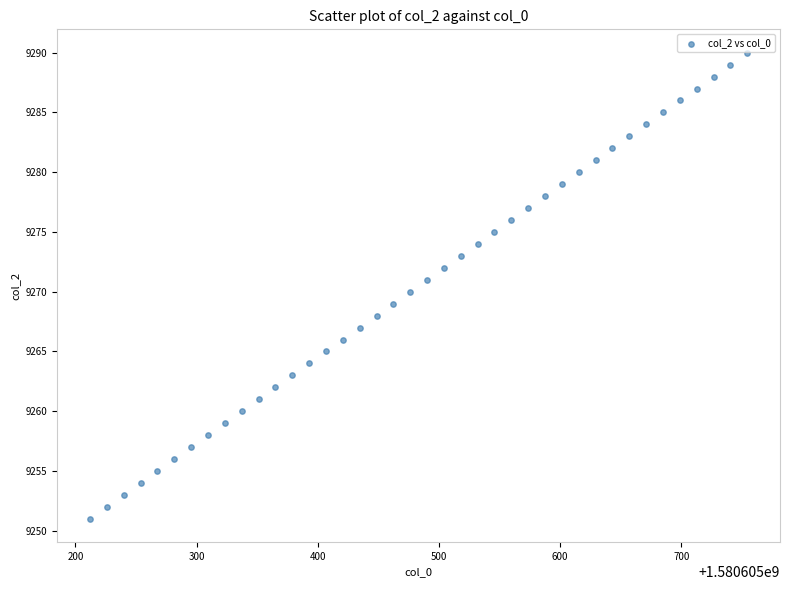

What is the range of Y values (max minus min)?

39